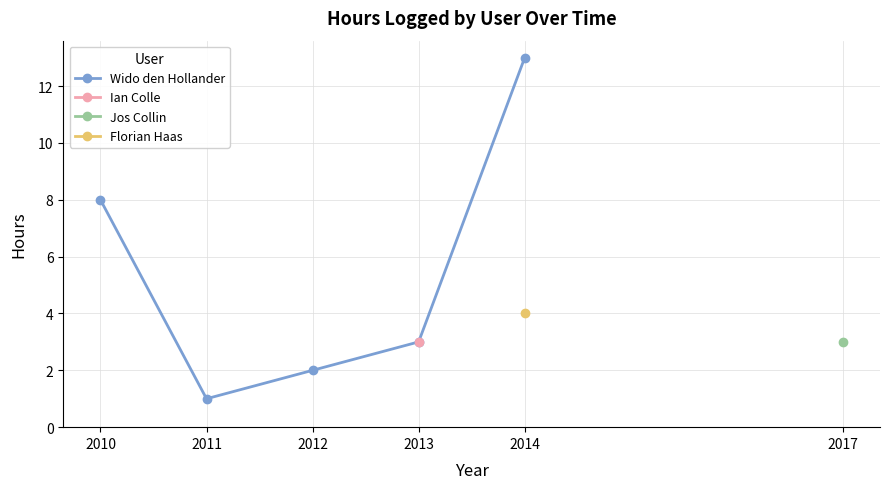

How many values in the Wido den Hollander series are below 3?

2